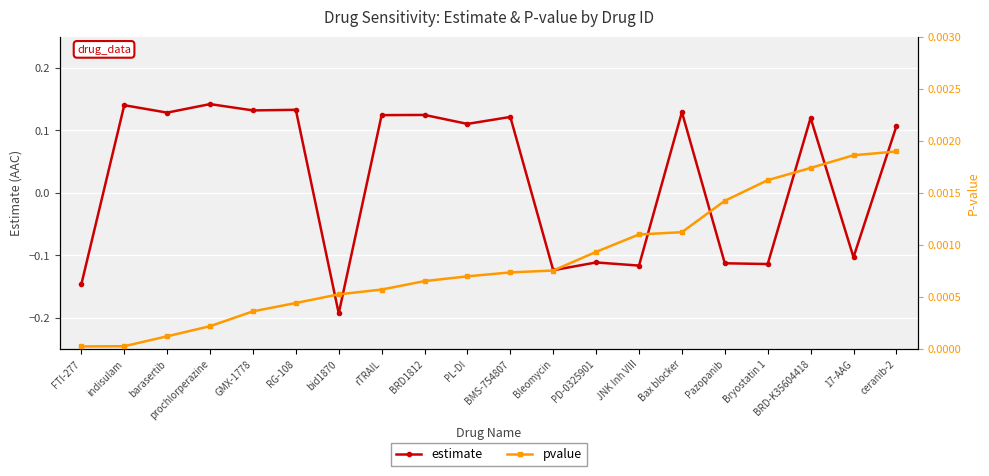

At which label is estimate closest to 0?

17-AAG